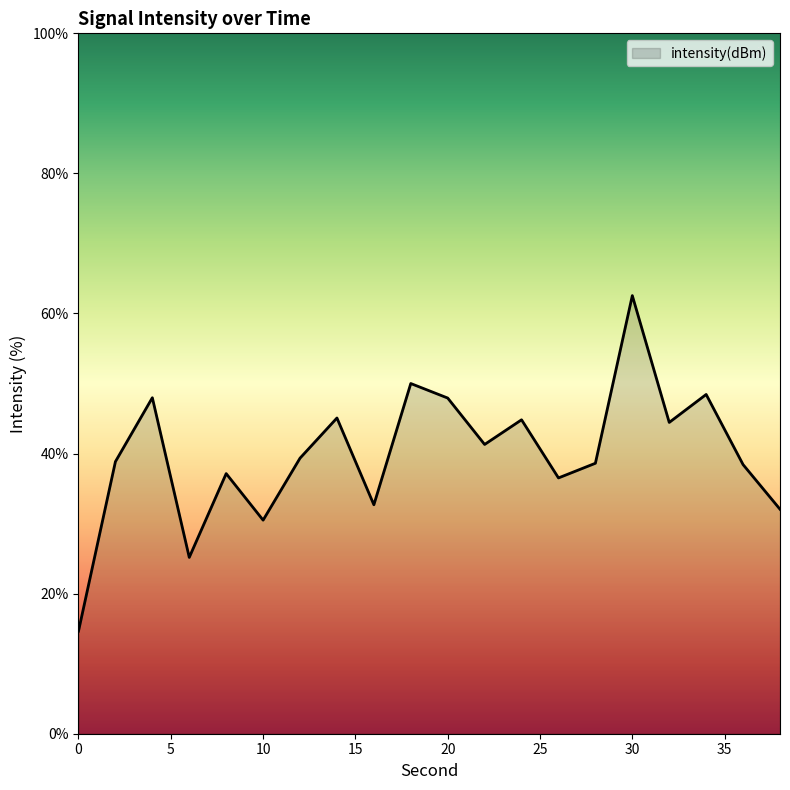

How many lines are shown in the chart?

1